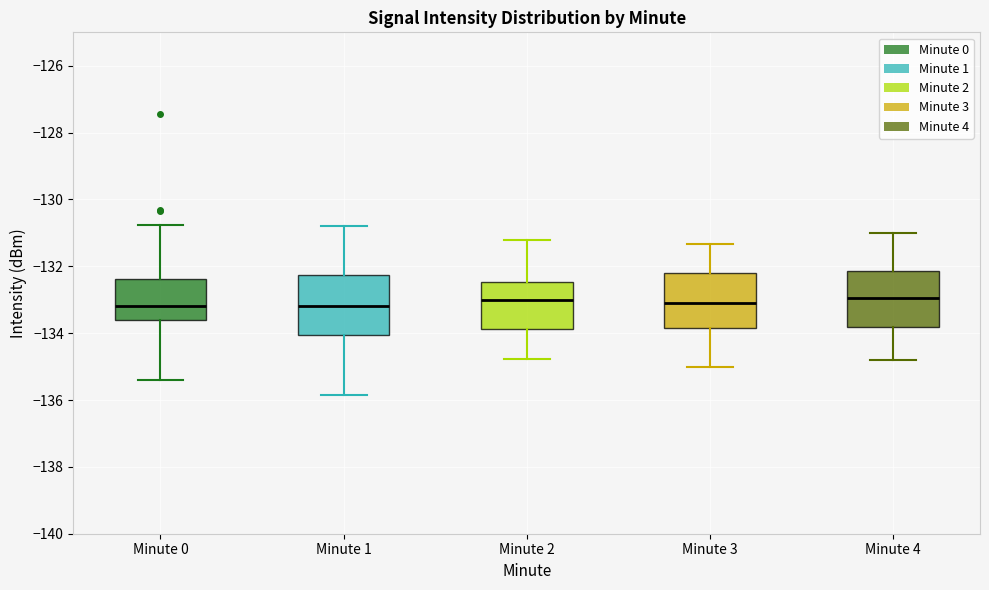

Where is the upper edge of the box for Minute 0 on the y-axis? The values are not printed on the chart, so give them approximately, as read against the axis.

-132.4